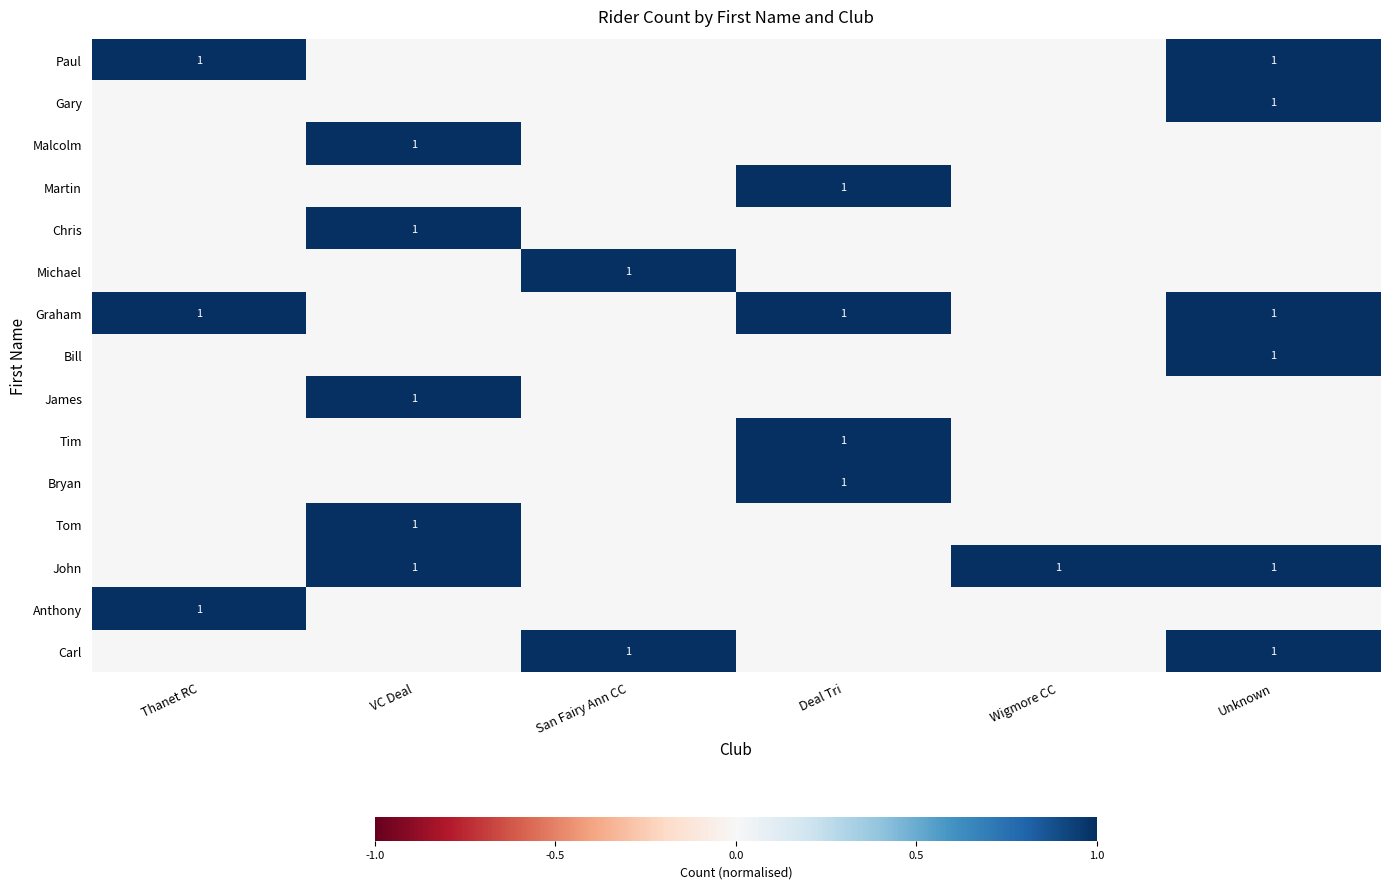

Which label corresponds to the largest value in the chart?

Thanet RC